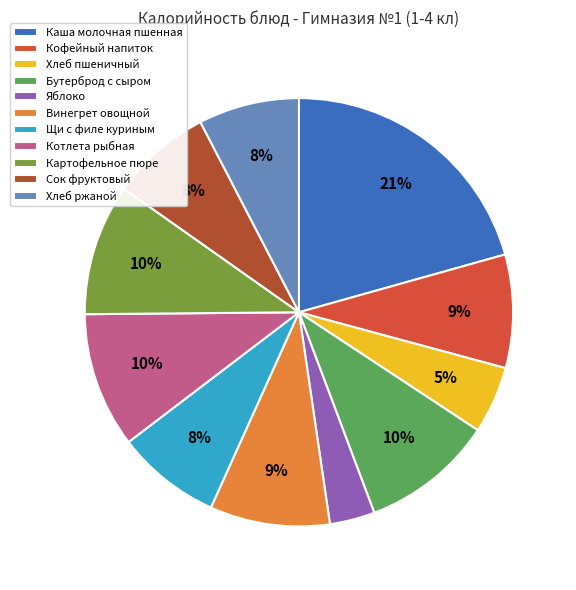

What is the smallest slice in the pie chart?

Яблоко